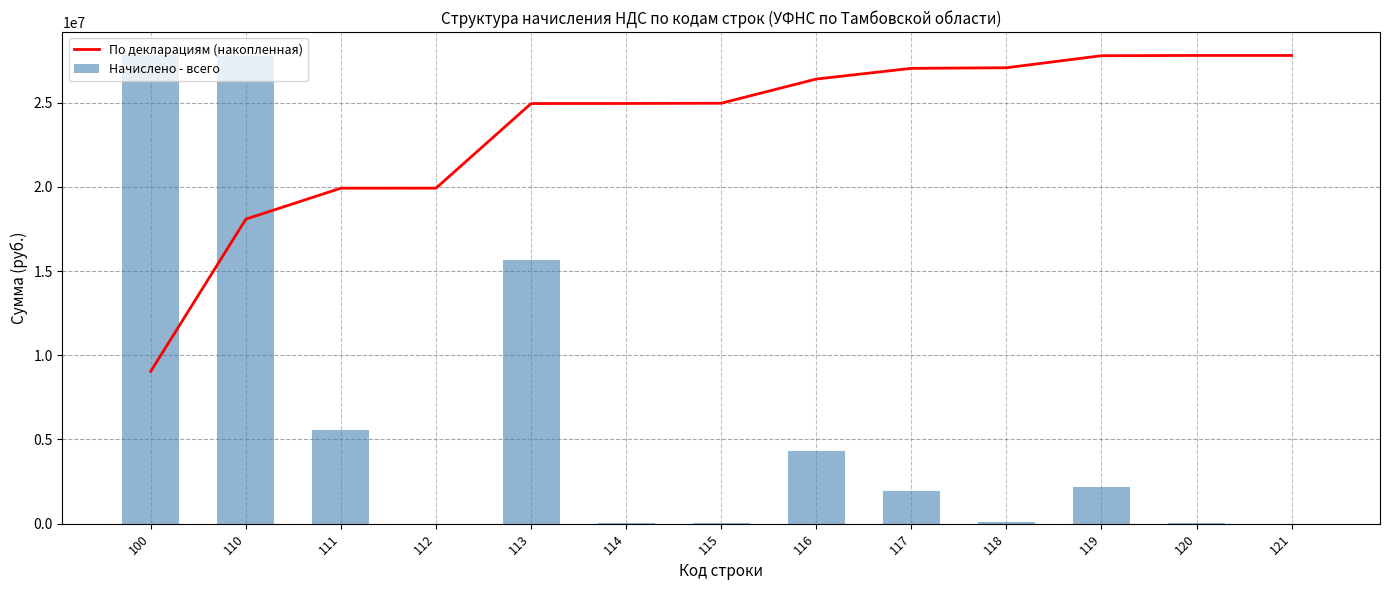

Reading left to right, what are all the values shown in this chart?

По декларациям (накопленная): 9049766.8	18085550.0	19924901.8	19925289.2	24950466.9	24954539.6	24969746.9	26405552.4	27041005.9	27076204.8	27791969.1	27805952.7	27805955.0
Начислено - всего: 27805955.0	27763812.0	5562290.0	1168.0	15655290.0	12154.0	46004.0	4326226.0	1918059.0	106524.0	2161146.0	42105.0	7.0